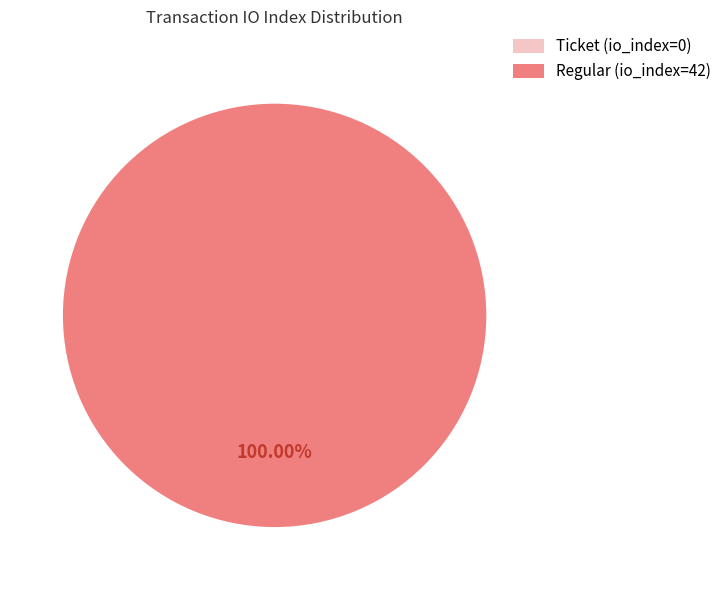

True or false: Regular (io_index=42) accounts for 100% of the total.

True